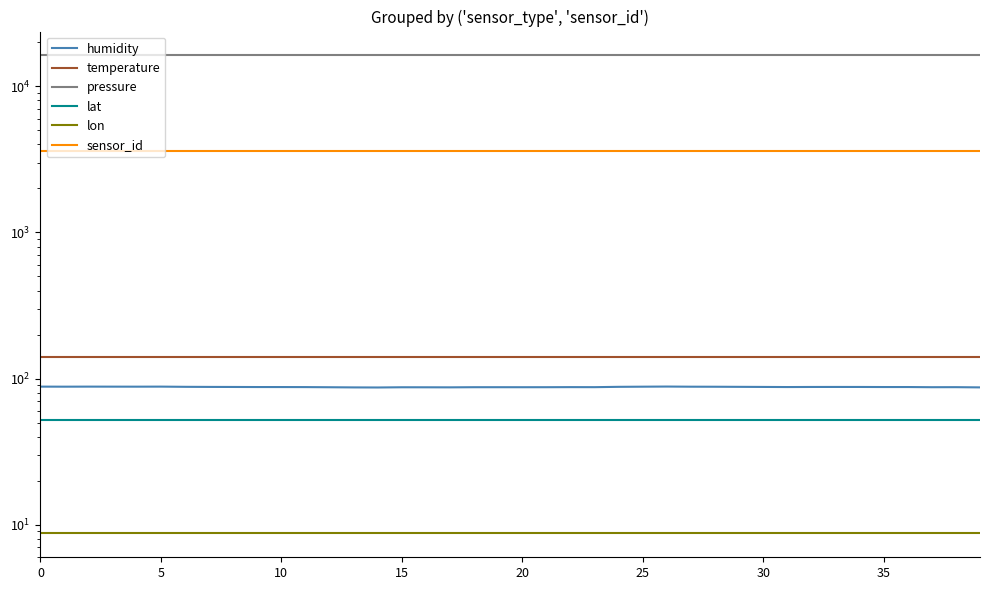

True or false: lon and temperature cross at least once.

False